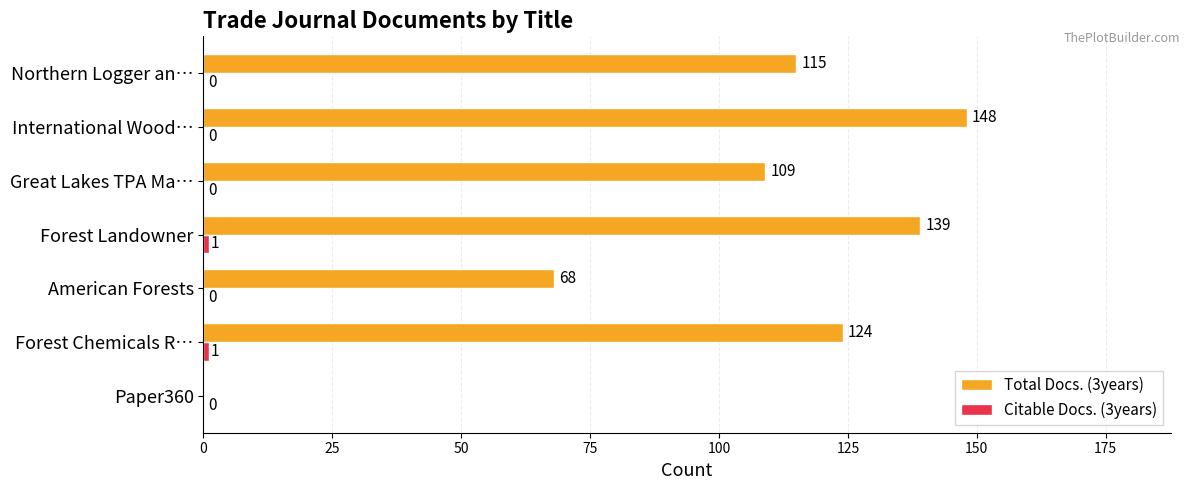

Between Great Lakes TPA Ma… and International Wood…, which series saw the biggest shift?

Total Docs. (3years)